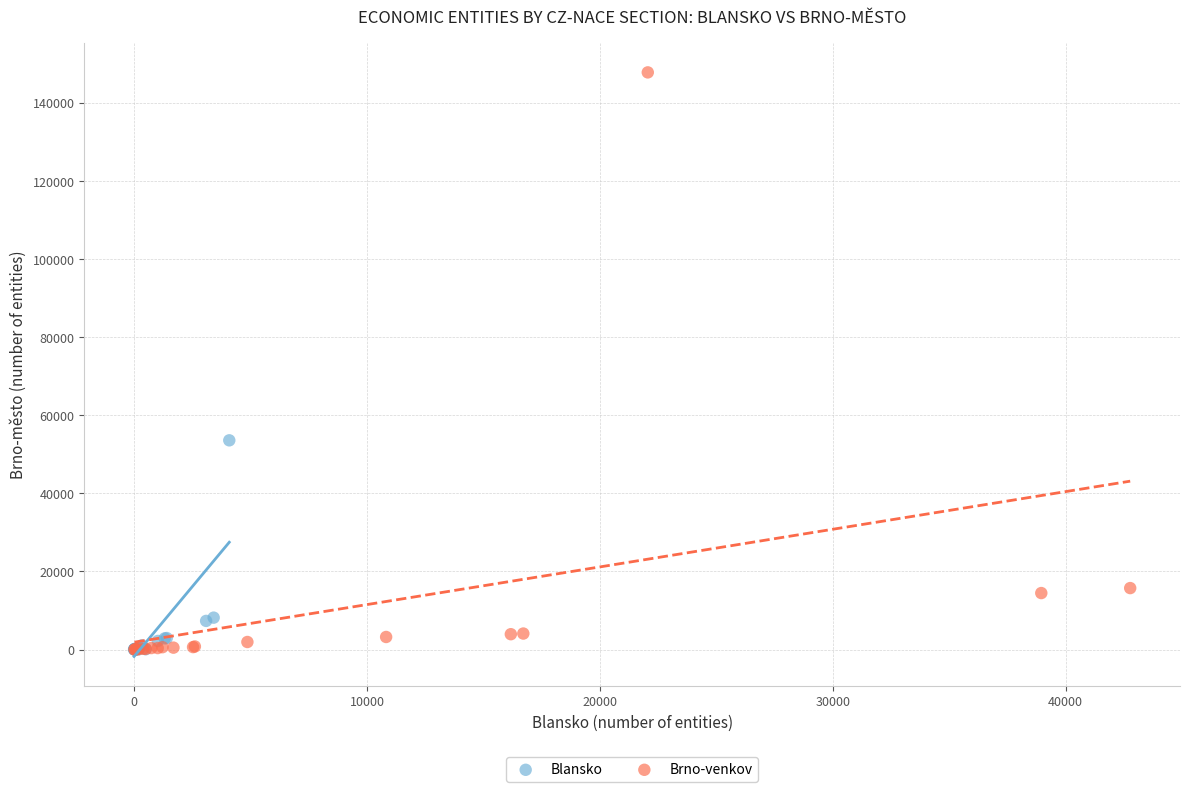

Which series contains the highest Y value?

Brno-venkov